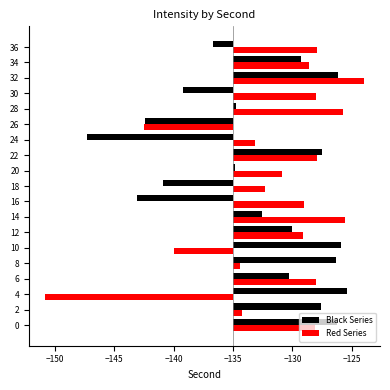

Are the bars grouped side by side (vs. stacked)?

Yes